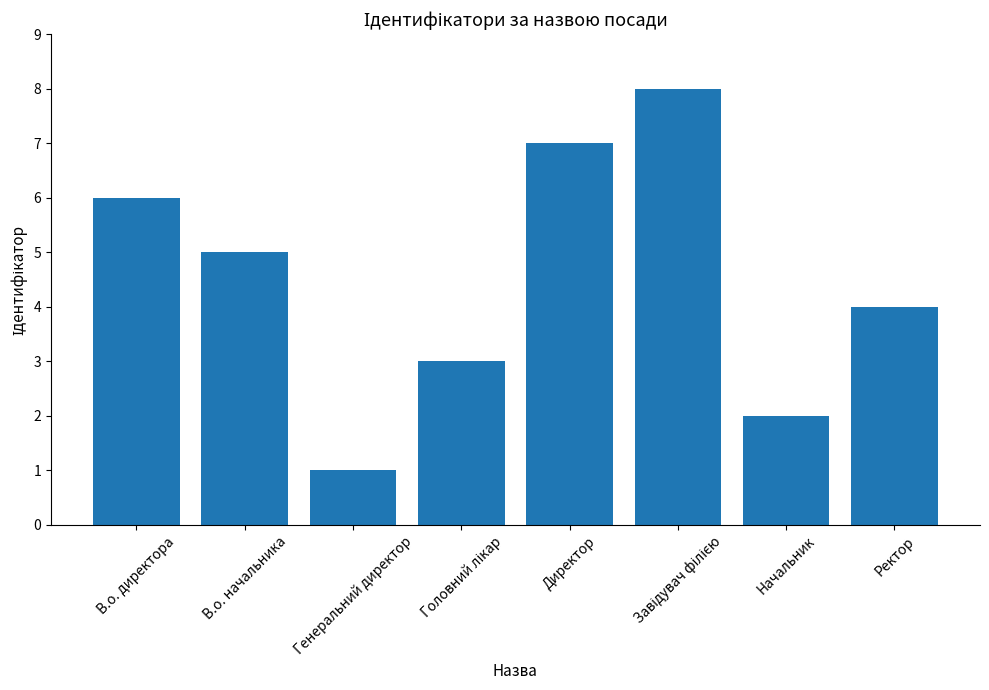

What is the label of the 2nd bar from the left?

В.о. начальника